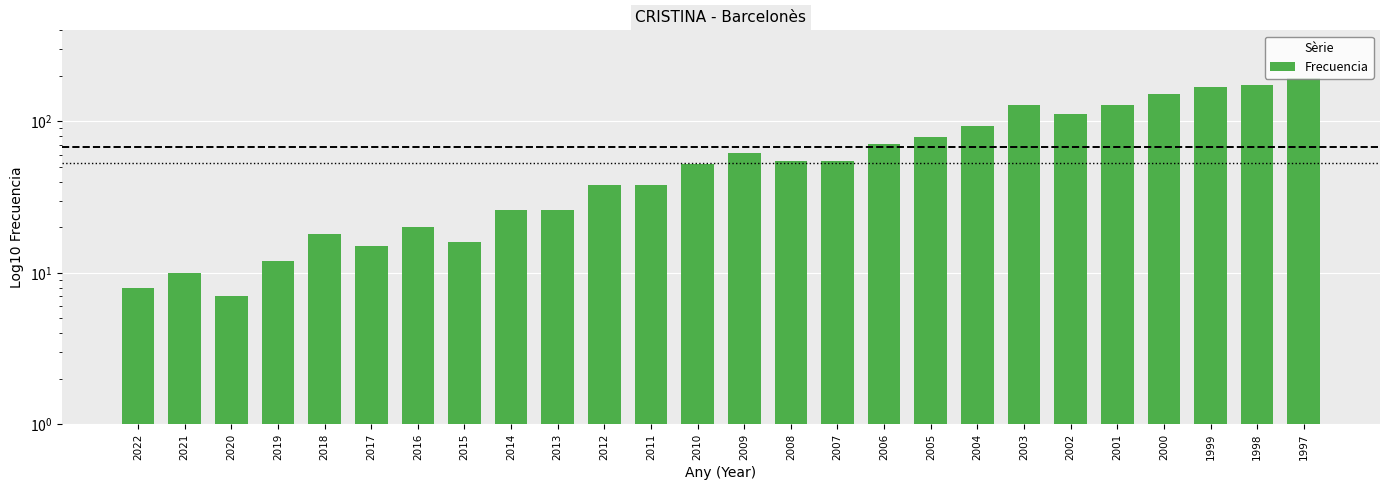

How many data points are less than 55?

13